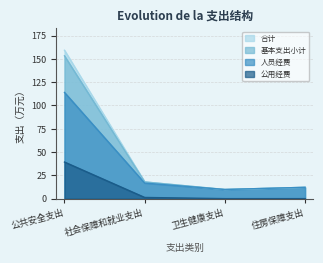

Reading right to left, what are all the values shown in this chart?

合计: 住房保障支出=12.1	卫生健康支出=9.8	社会保障和就业支出=17.9	公共安全支出=159.2
基本支出小计: 住房保障支出=12.1	卫生健康支出=9.8	社会保障和就业支出=17.9	公共安全支出=153.2
人员经费: 住房保障支出=12.1	卫生健康支出=9.8	社会保障和就业支出=16.7	公共安全支出=113.9
公用经费: 住房保障支出=0.0	卫生健康支出=0.0	社会保障和就业支出=1.3	公共安全支出=39.3